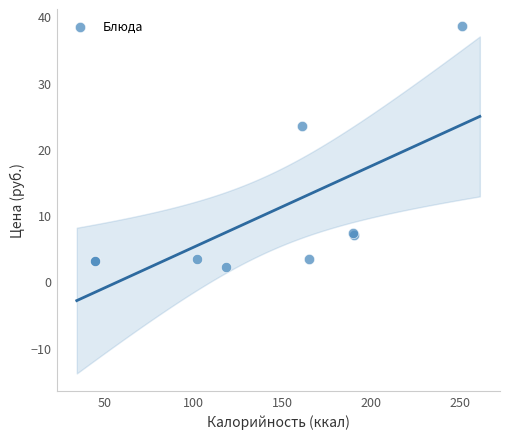

What Y value in the scatter plot is closest to 20?

23.5